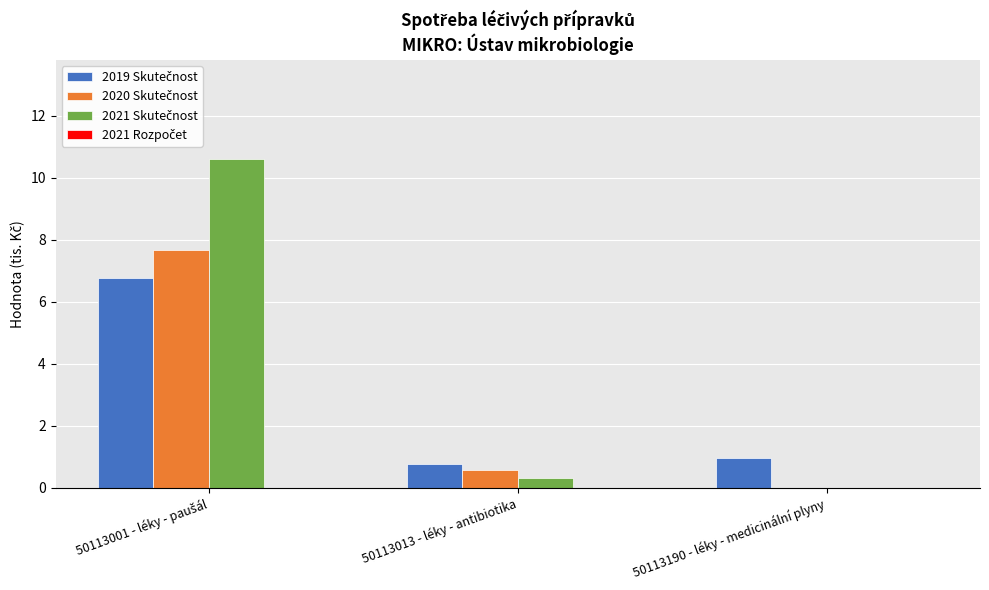

At how many categories does at least one series exceed 0?

3